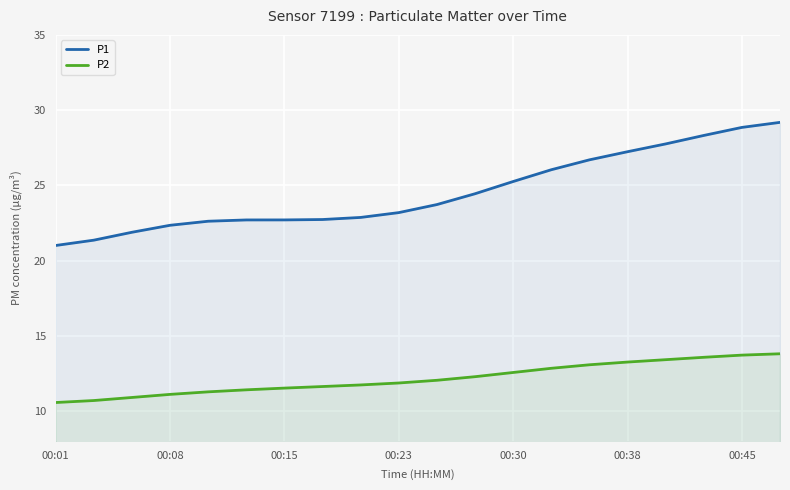

Reading right to left, transcribe all the data shown in this chart.

P1: 29.2	28.8	28.3	27.8	27.2	26.7	26.0	25.3	24.4	23.7	23.2	22.9	22.7	22.7	22.7	22.6	22.3	21.9	21.4	21.0
P2: 13.8	13.7	13.6	13.4	13.2	13.1	12.8	12.6	12.3	12.0	11.9	11.7	11.6	11.5	11.4	11.3	11.1	10.9	10.7	10.6